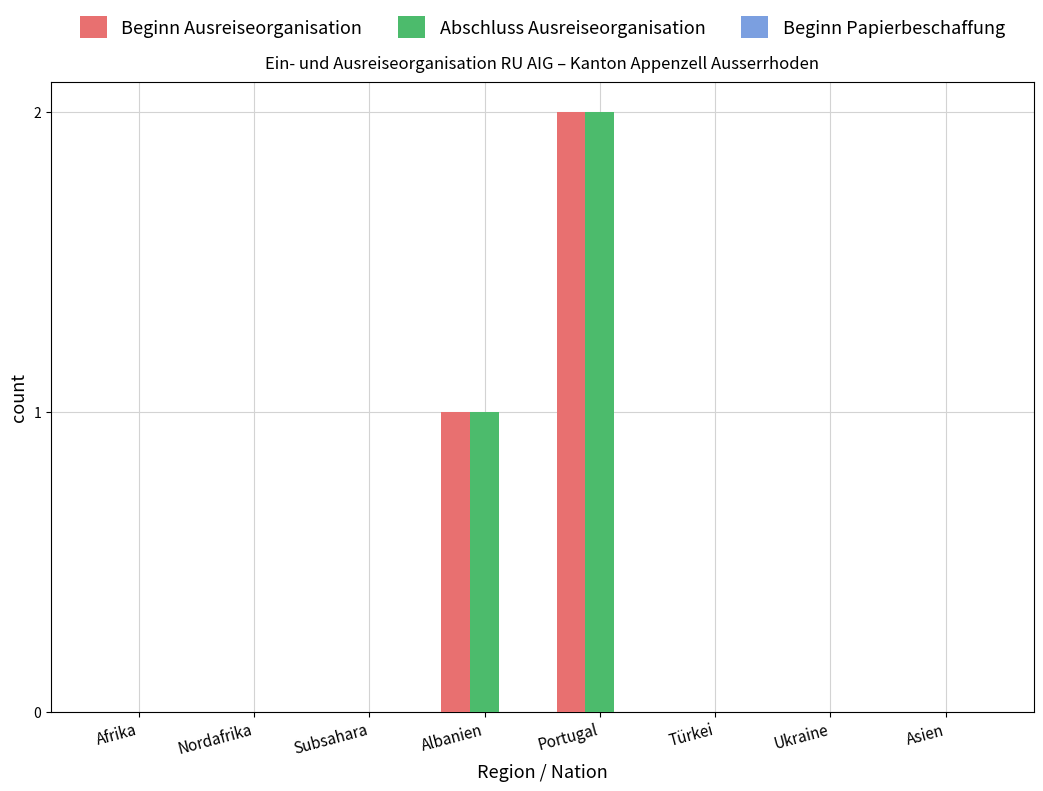

Which label corresponds to the largest value in the chart?

Portugal